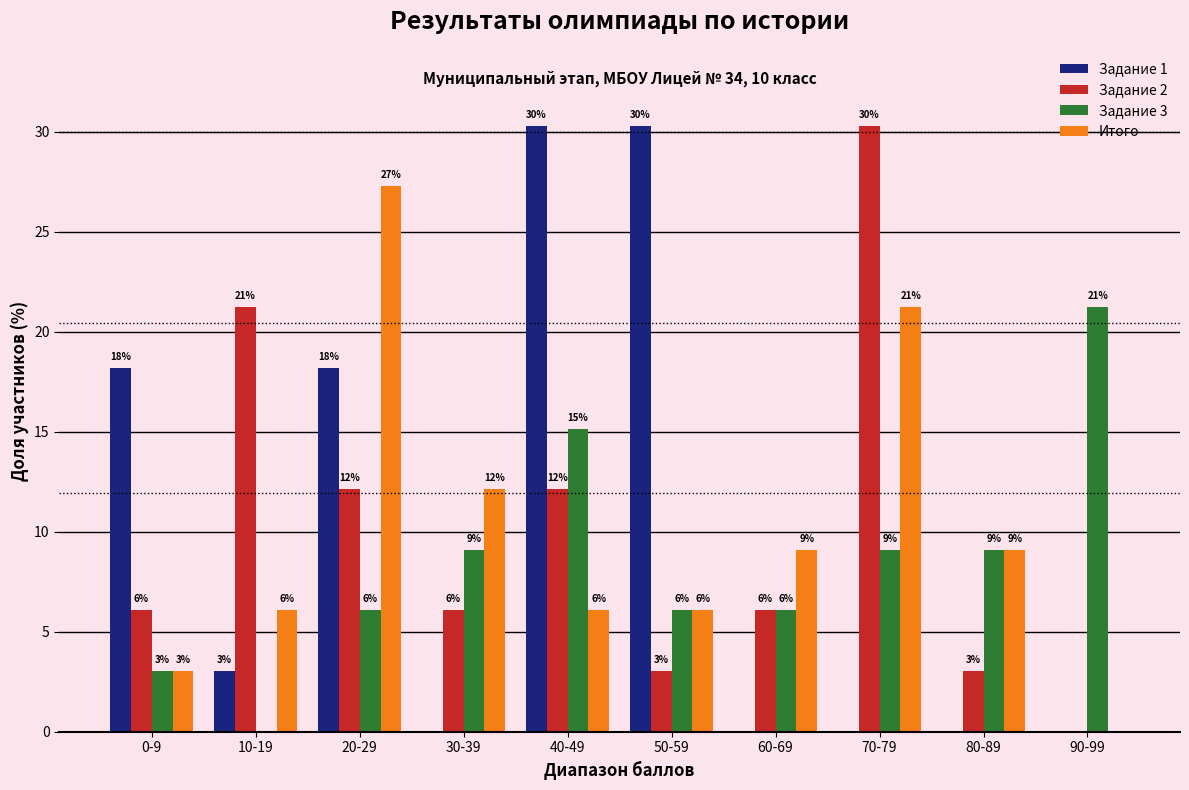

How many groups of bars are there?

10